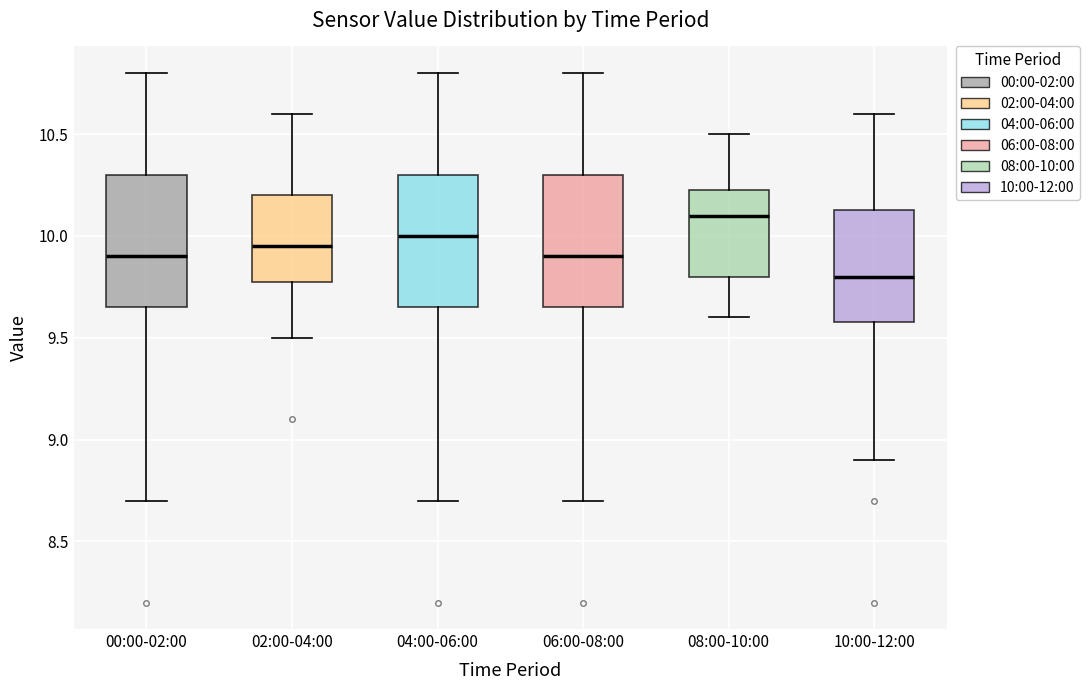

Reading left to right, transcribe this box plot: for each box, give where its median line is, the range the box spans, and where its two whiskers end, as read against the y-axis. The values are not printed on the chart, so give them approximately, as read against the axis.

00:00-02:00: median 9.90, box 9.65 to 10.30, whiskers 8.70 to 10.80
02:00-04:00: median 9.95, box 9.80 to 10.20, whiskers 9.50 to 10.60
04:00-06:00: median 10.00, box 9.65 to 10.30, whiskers 8.70 to 10.80
06:00-08:00: median 9.90, box 9.65 to 10.30, whiskers 8.70 to 10.80
08:00-10:00: median 10.10, box 9.80 to 10.25, whiskers 9.60 to 10.50
10:00-12:00: median 9.80, box 9.60 to 10.15, whiskers 8.90 to 10.60